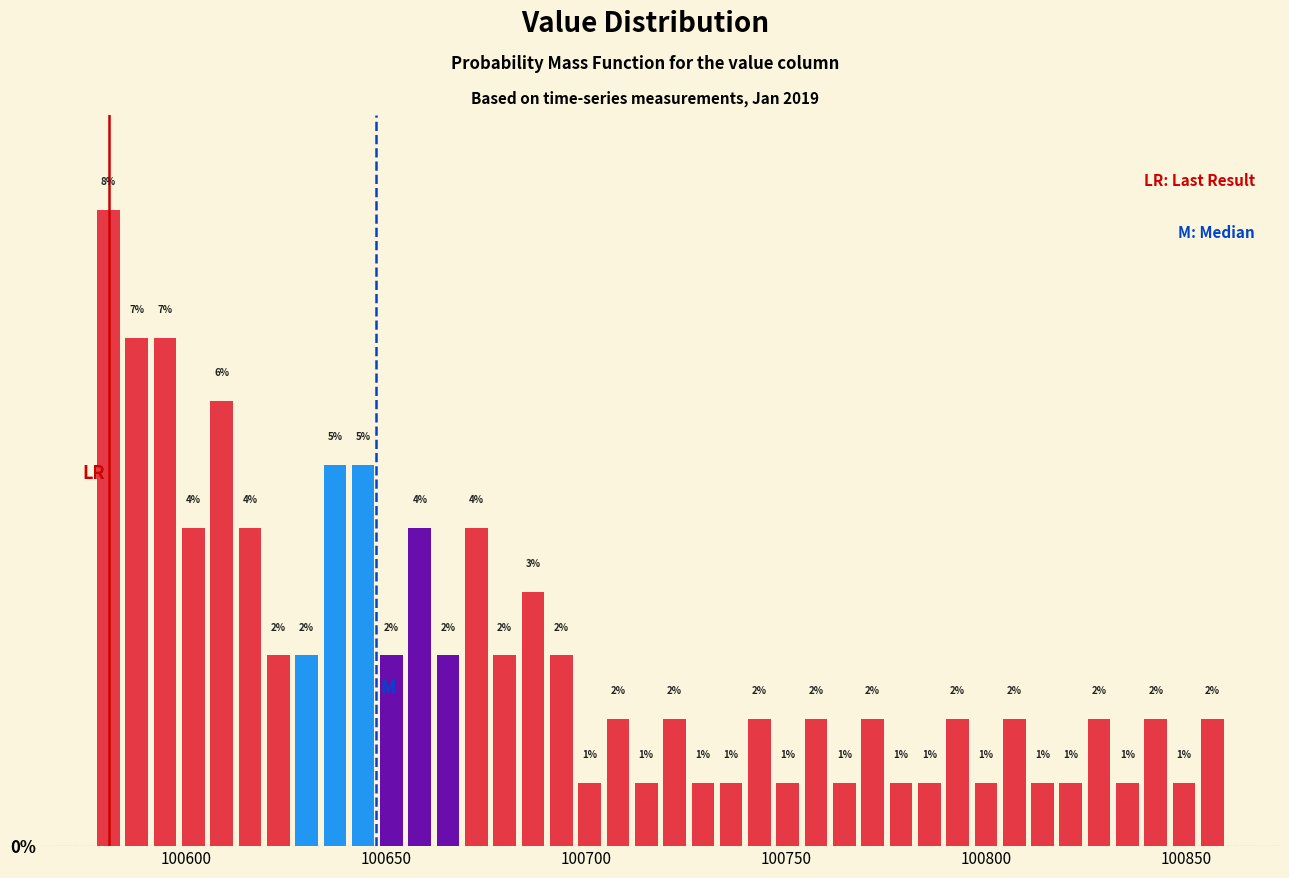

Read against the x-axis, roughly where is the centre of the tallest bar?

100580